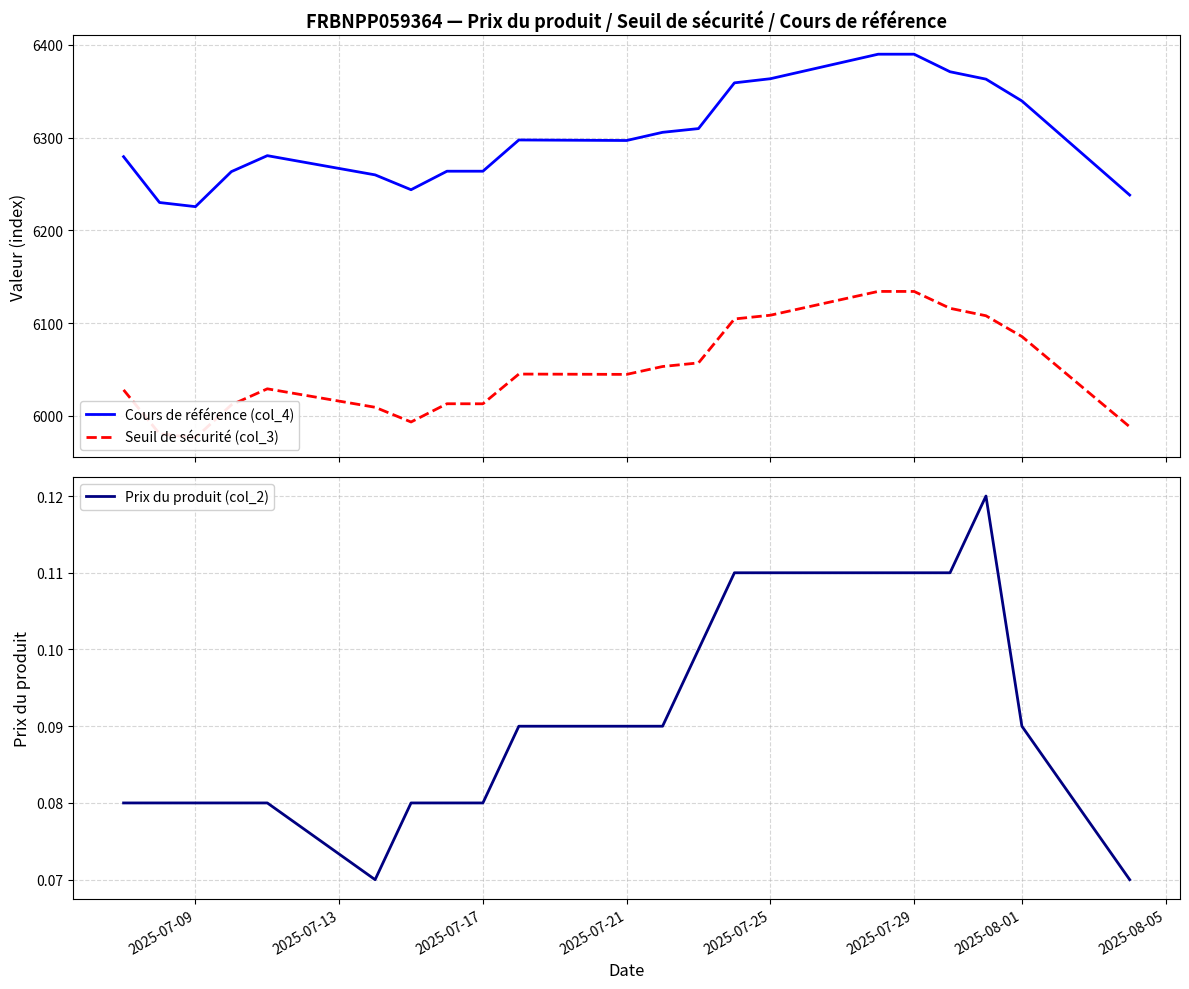

The value of Seuil de sécurité (col_3) at 2025-07-09 is 9843.5. True or false?

False